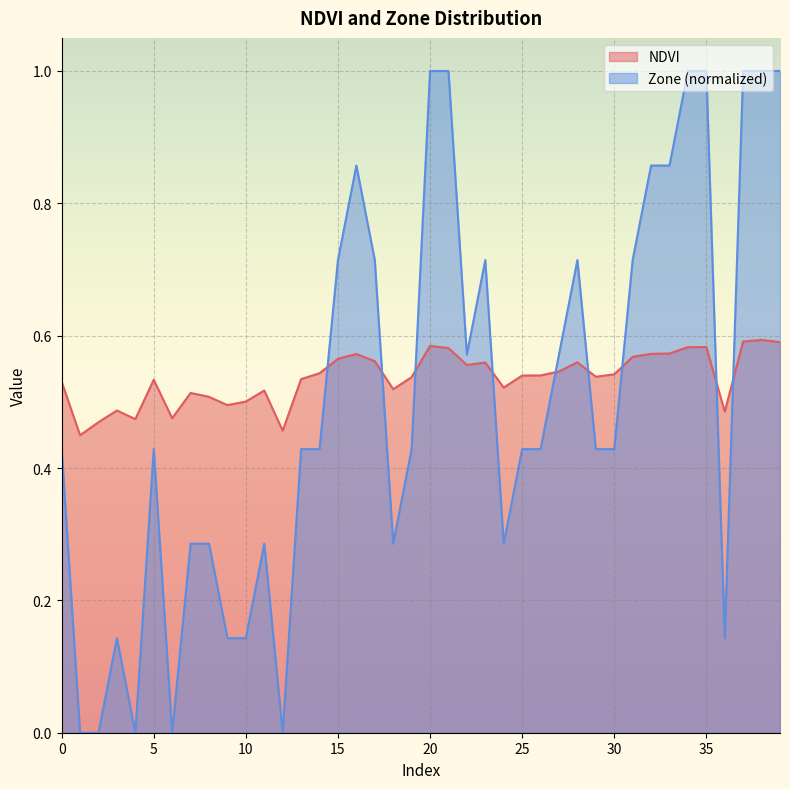

What is the spread (max minus min) of values at 21?

0.4